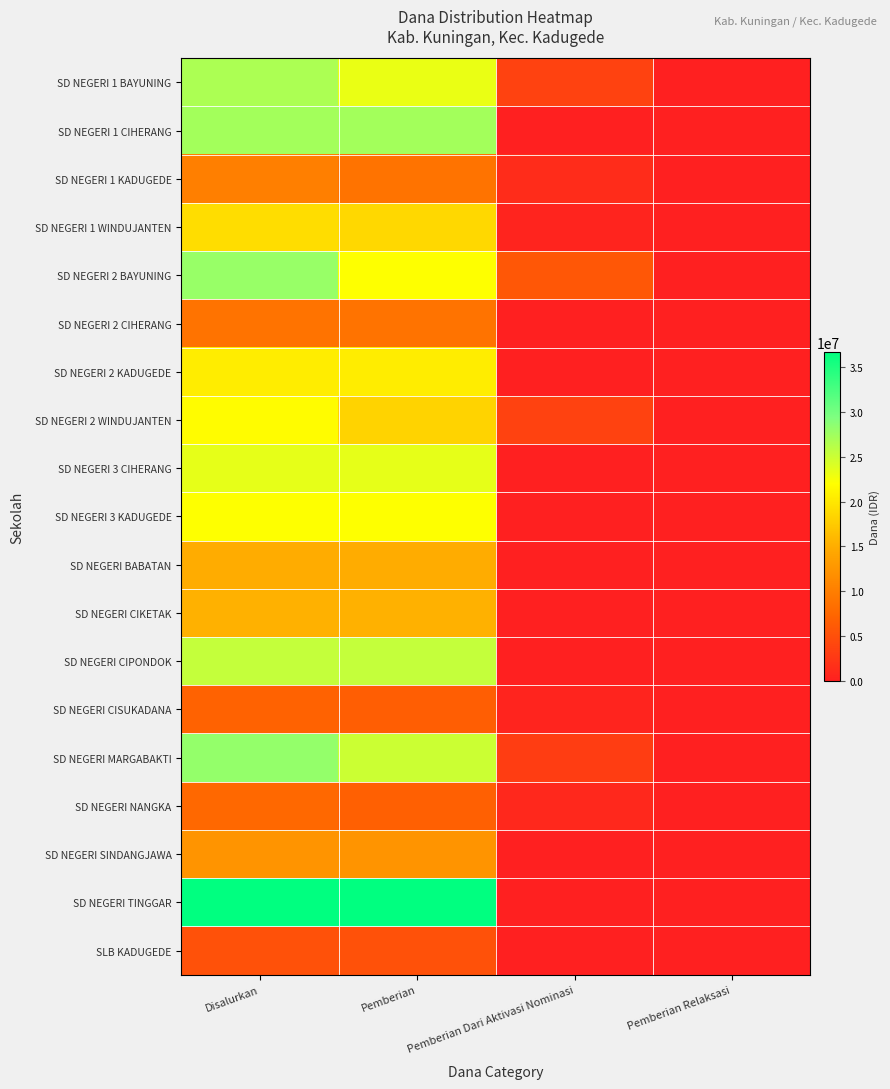

What is the total value across all series at Disalurkan?

360225000